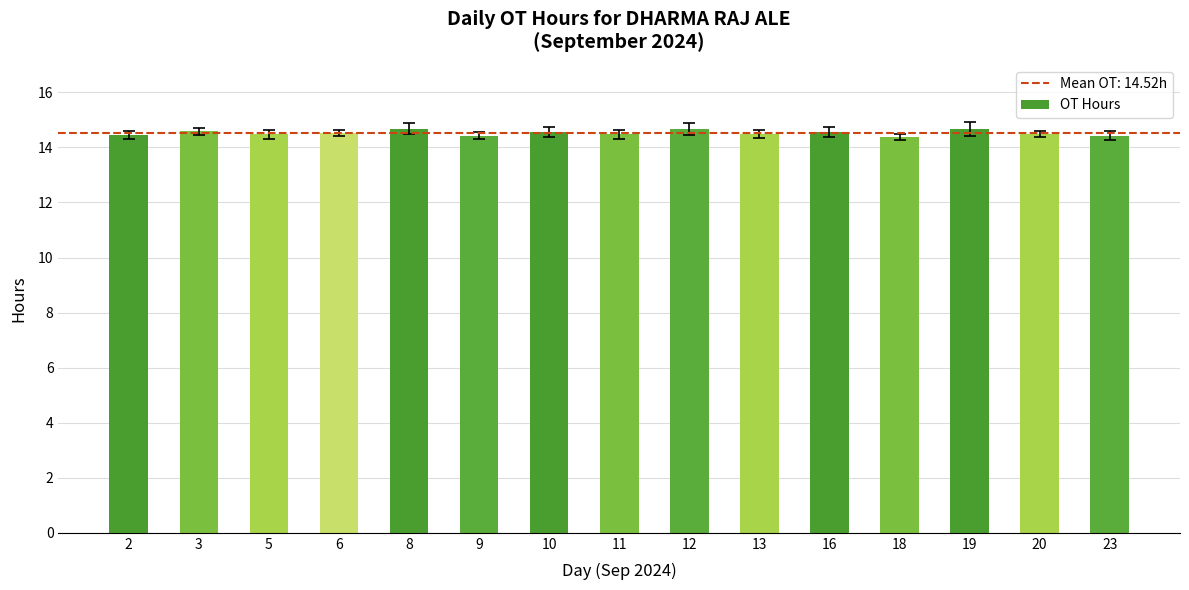

What is the sum of the values at 2 and 8?

29.1